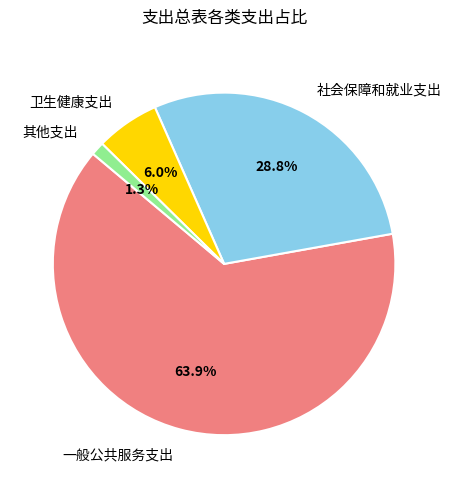

Which category has the biggest portion of the pie?

一般公共服务支出